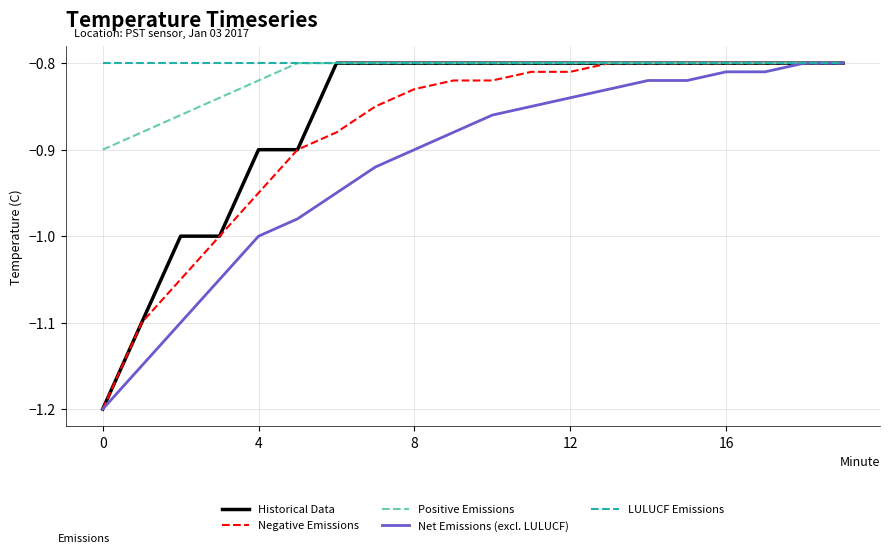

What is the minimum value shown in the chart?

-1.2